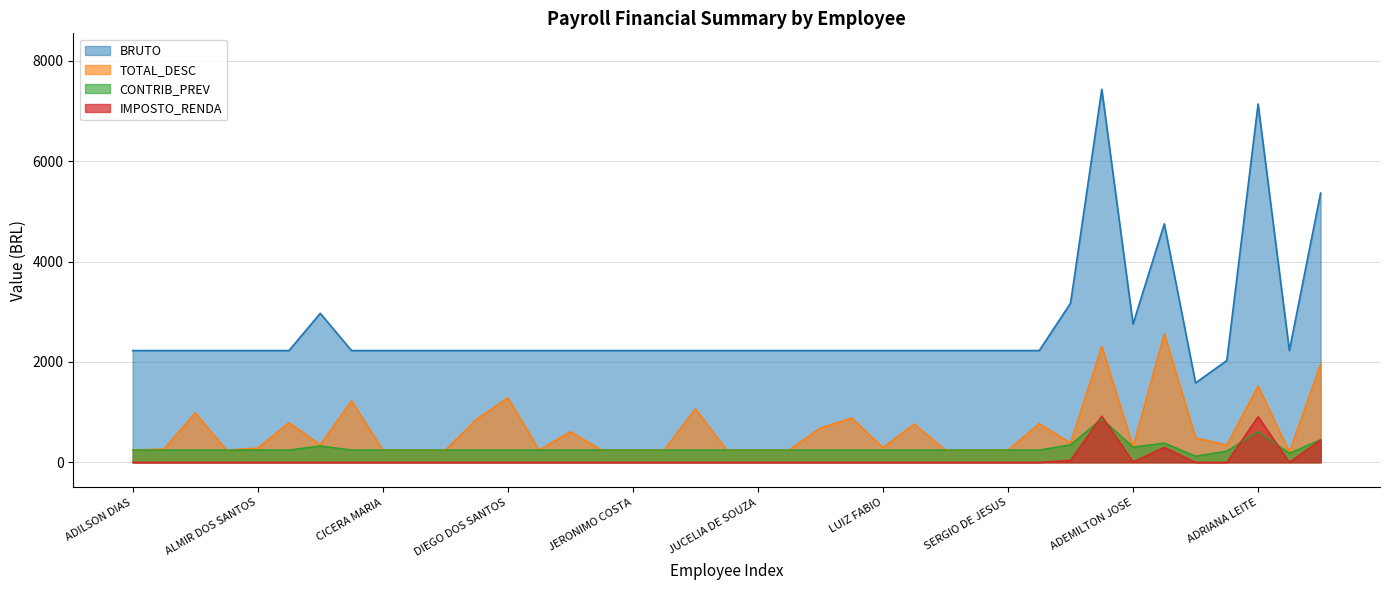

What are all the series names shown in the legend?

BRUTO, TOTAL_DESC, CONTRIB_PREV, IMPOSTO_RENDA